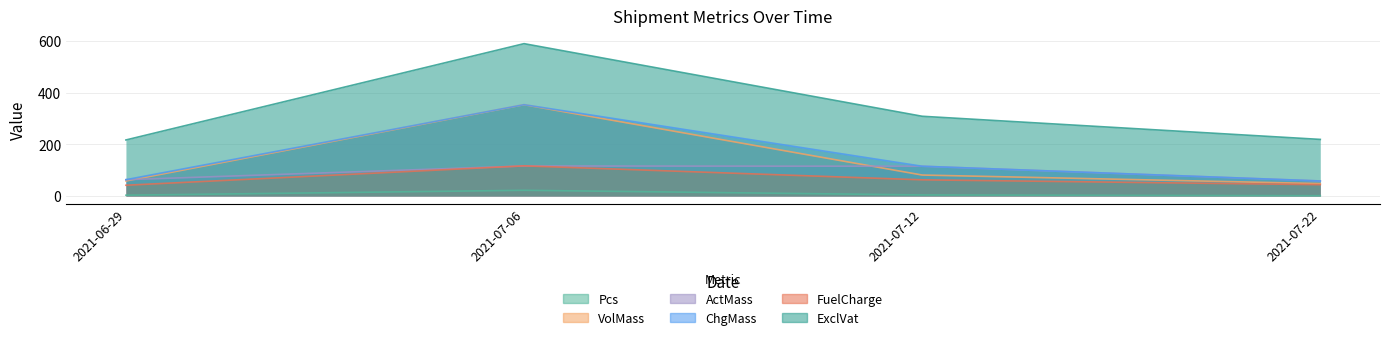

Between which two adjacent categories do FuelCharge and ActMass first intersect?

2021-06-29 and 2021-07-06